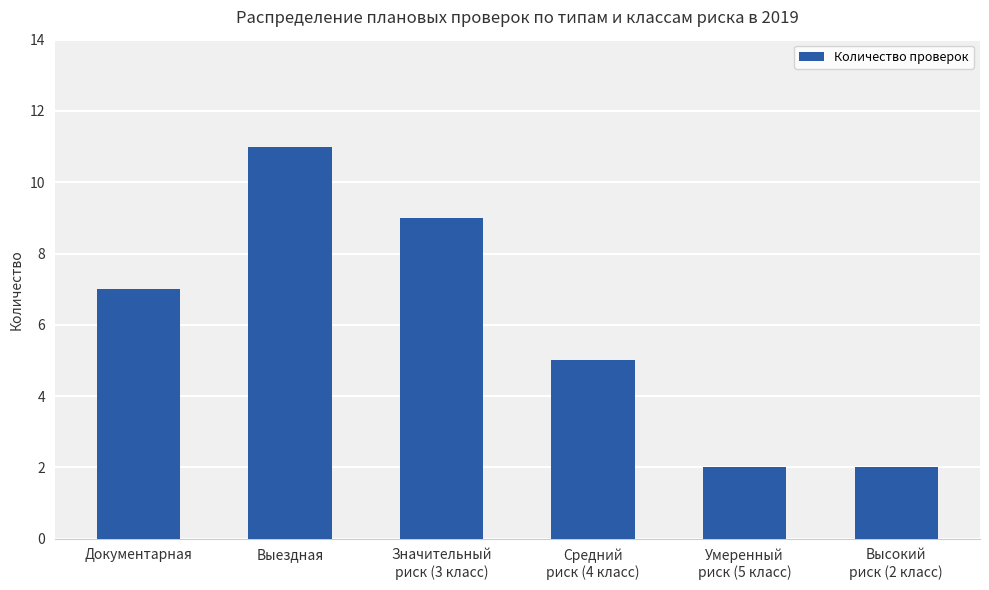

Is it true that the value at Выездная is 6?

False